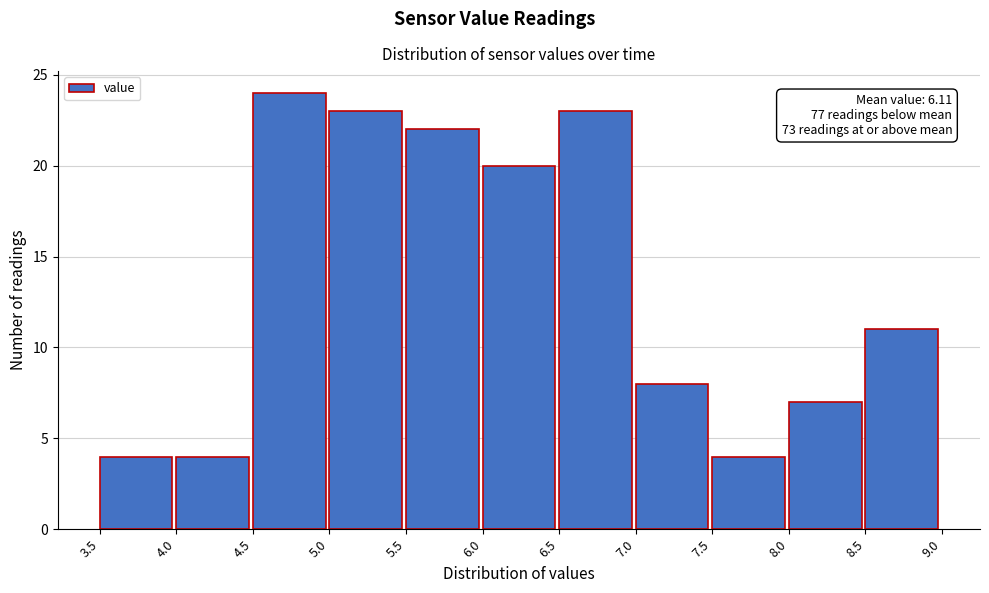

Which range on the x-axis has the tallest bar?

4.5 to 5.0